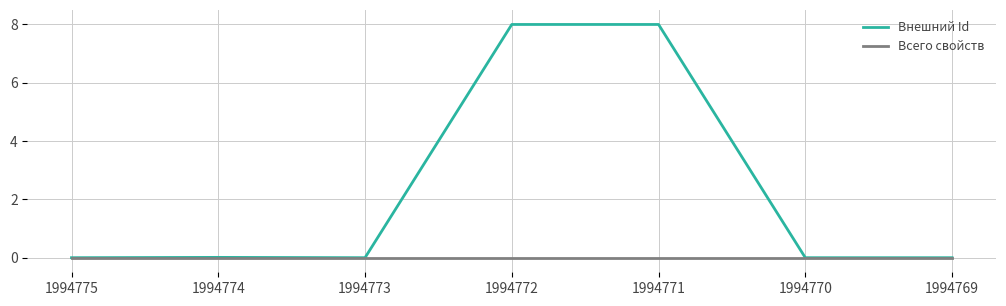

Rank the series by their maximum value, from lowest to highest.

Всего свойств, Внешний Id